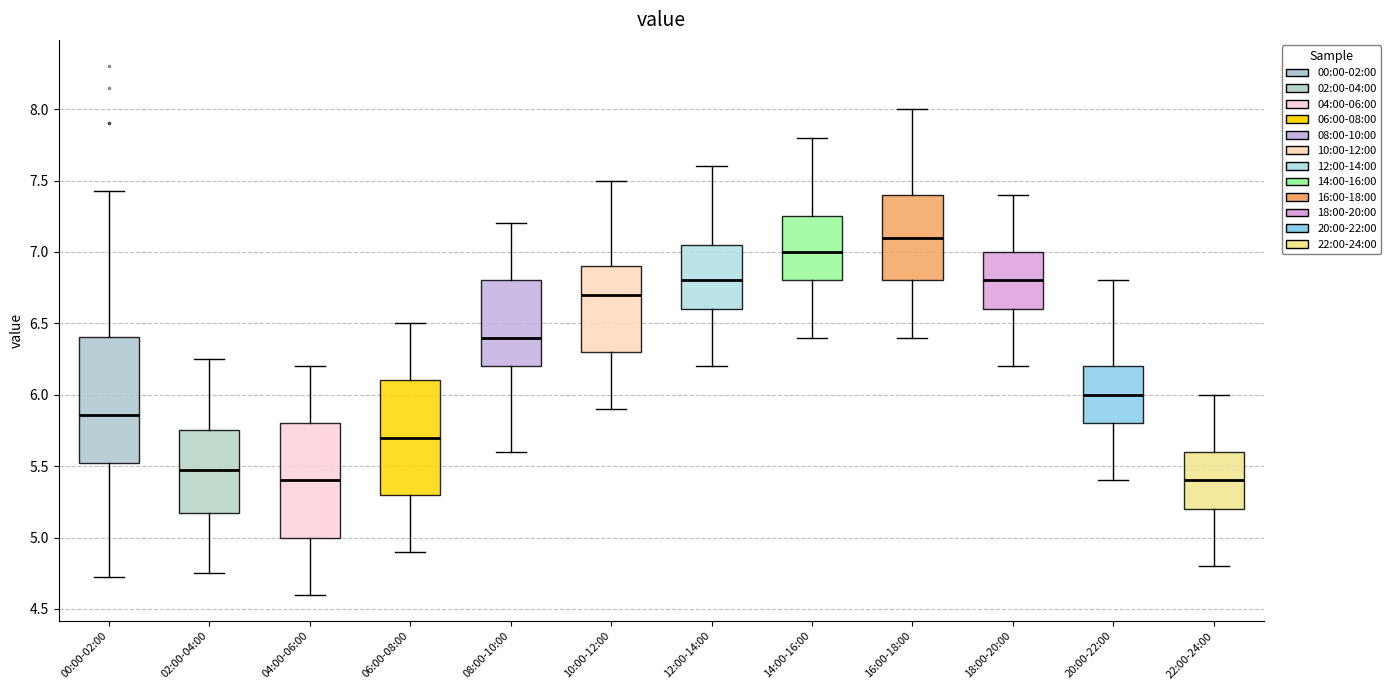

Where does the lower whisker of the box for 02:00-04:00 end on the y-axis? The values are not printed on the chart, so give them approximately, as read against the axis.

4.75